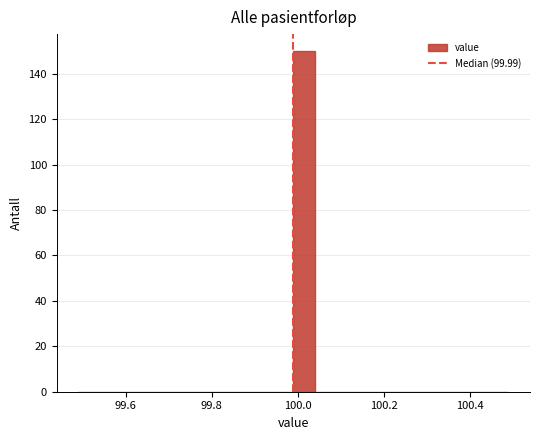

Around what value on the x-axis is the tallest bar? Give the approximate position of its centre, as read against the axis.

100.02